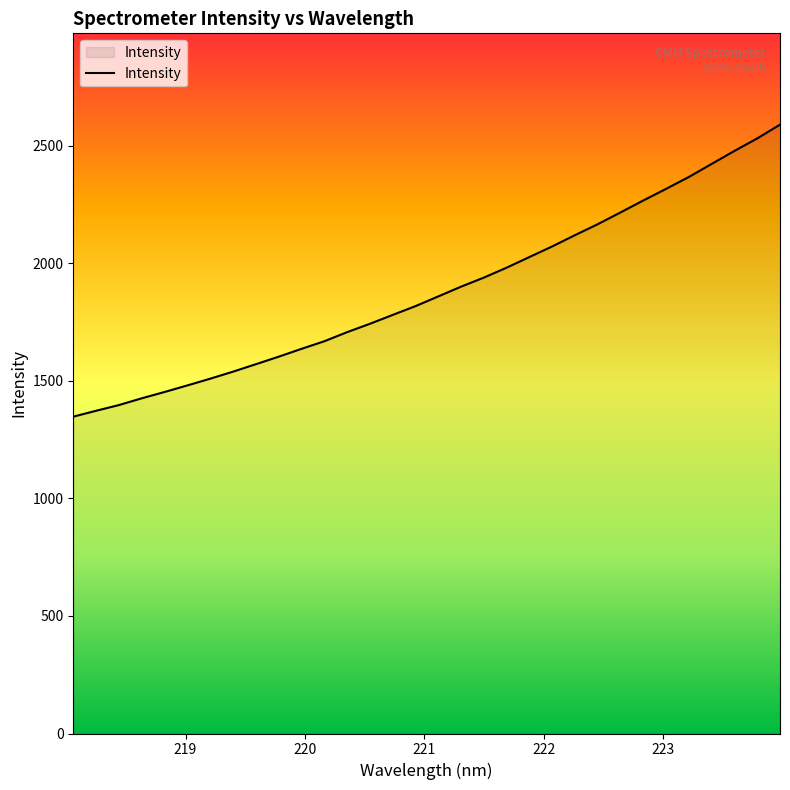

What is the minimum value shown in the chart?

1347.8